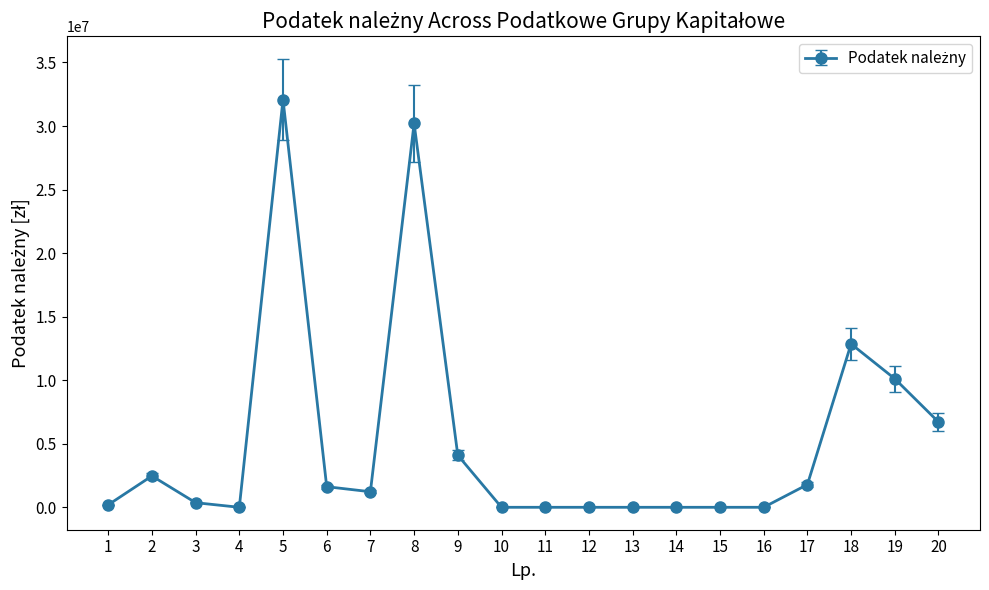

The value at 4 is 15688811. True or false?

False